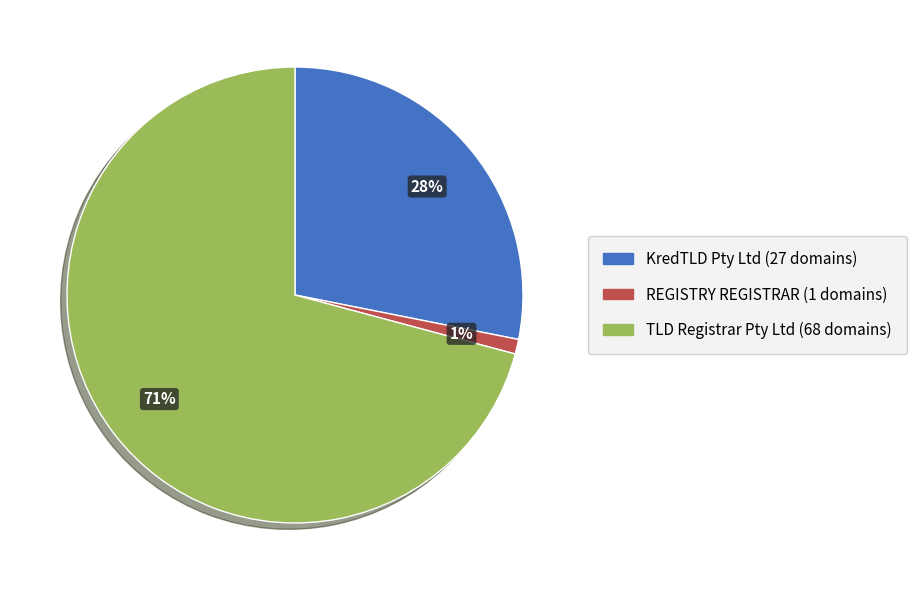

Does TLD Registrar Pty Ltd represent more than half of the total?

Yes